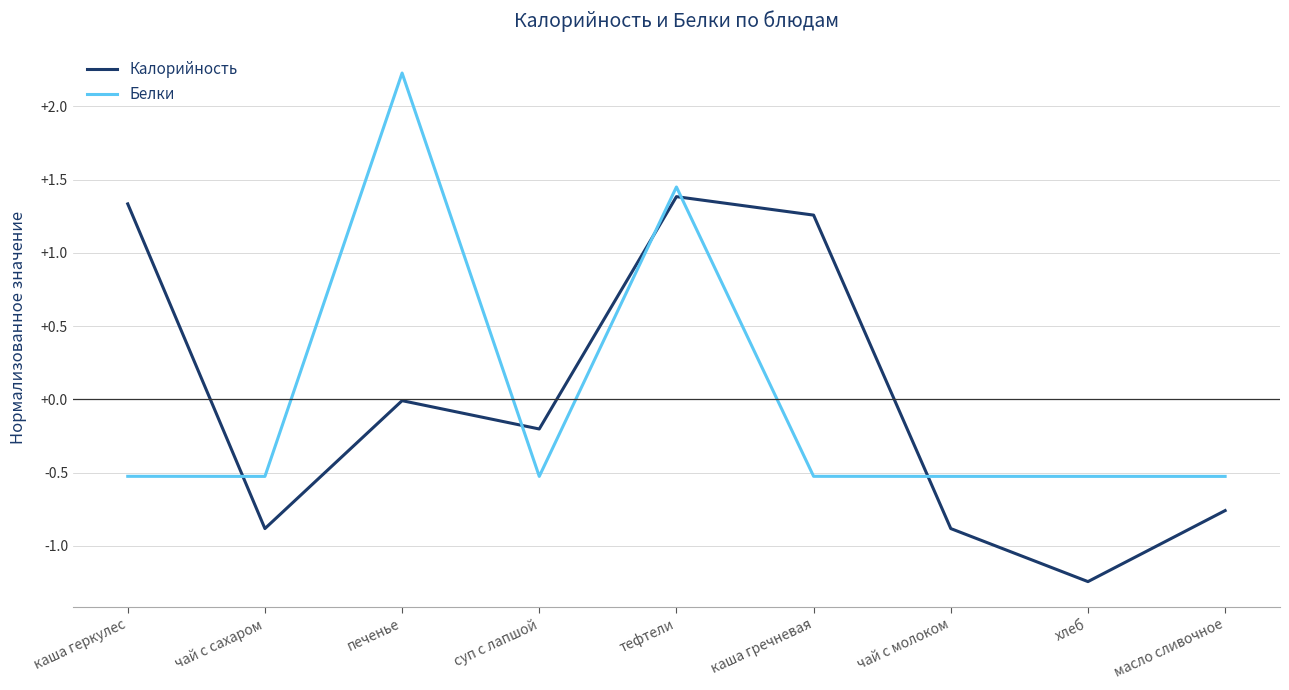

Does the chart have visible grid lines?

Yes